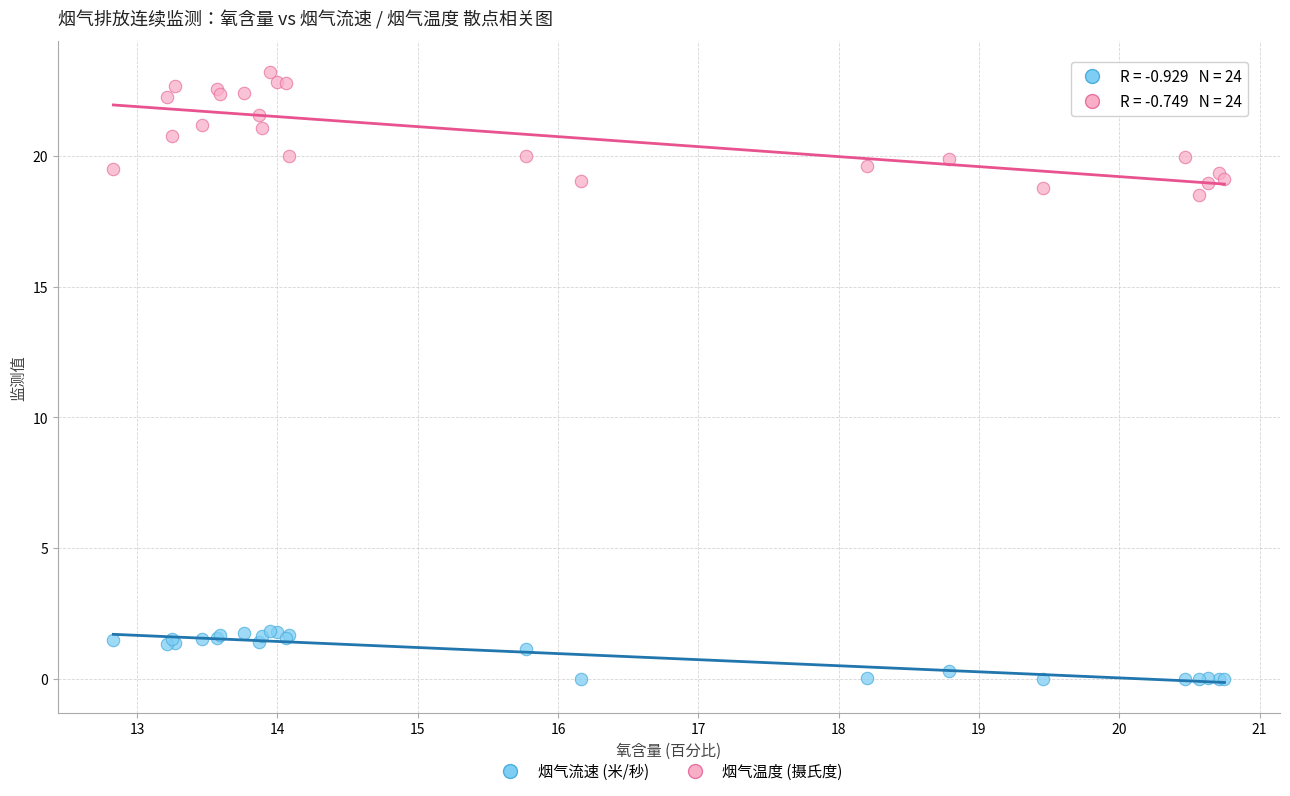

Which series reaches the minimum Y coordinate?

烟气流速 (米/秒)